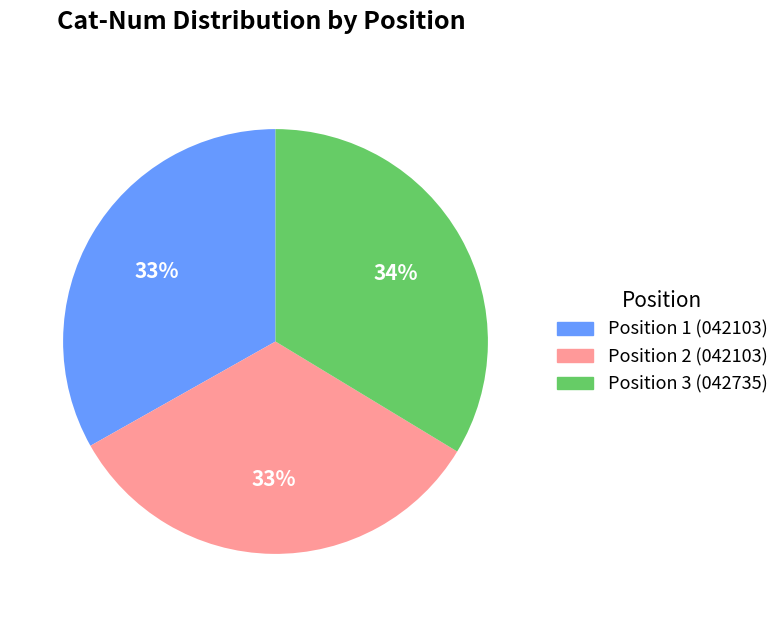

Does any single category account for the majority?

No